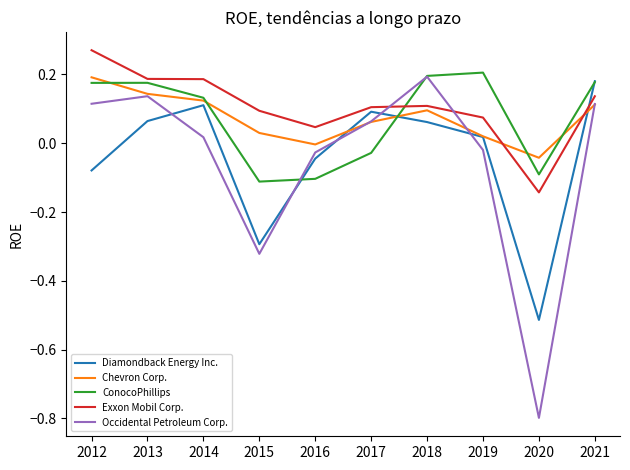

What is the total value across all series at 2013?

0.7